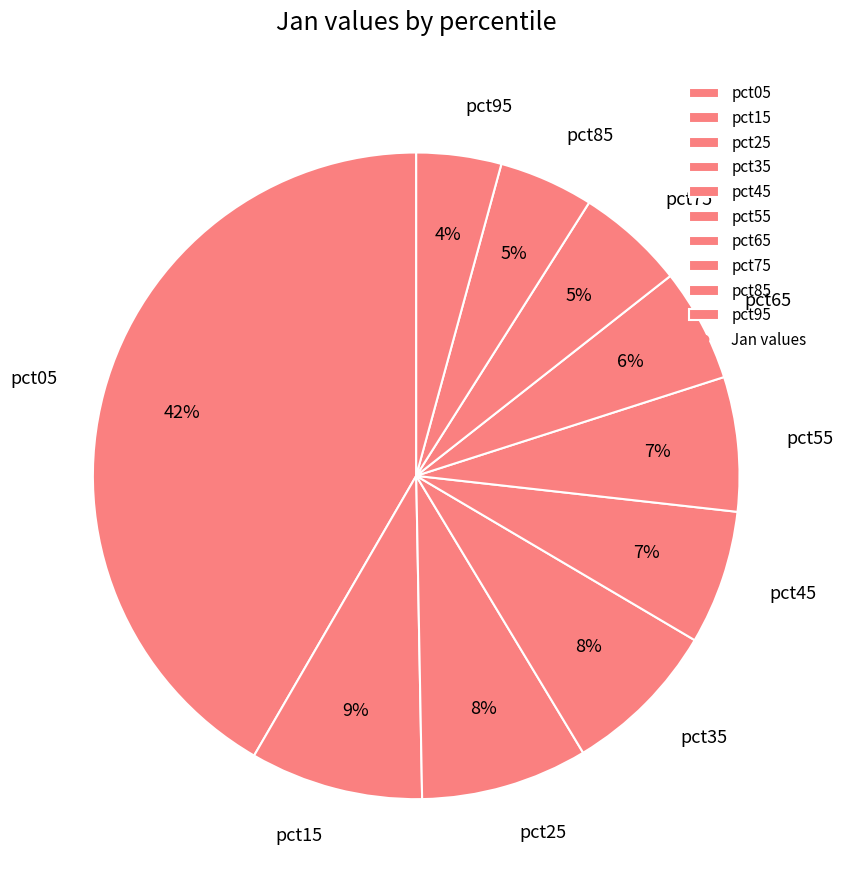

True or false: pct65 accounts for 15% of the total.

False